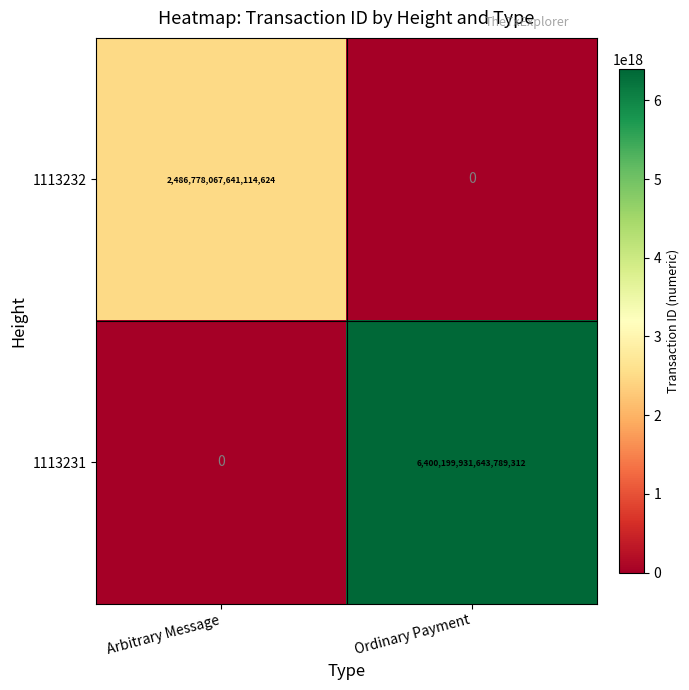

Which series has the largest total across all categories?

1113231